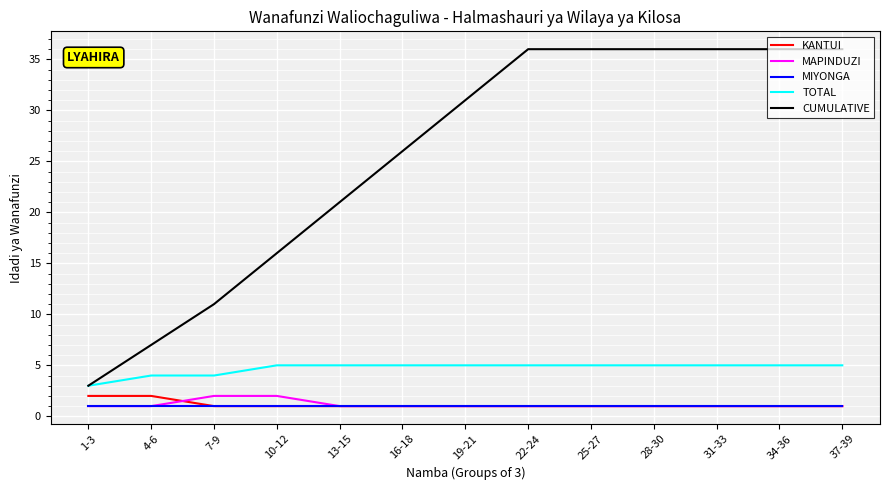

What is the greatest value displayed?

36